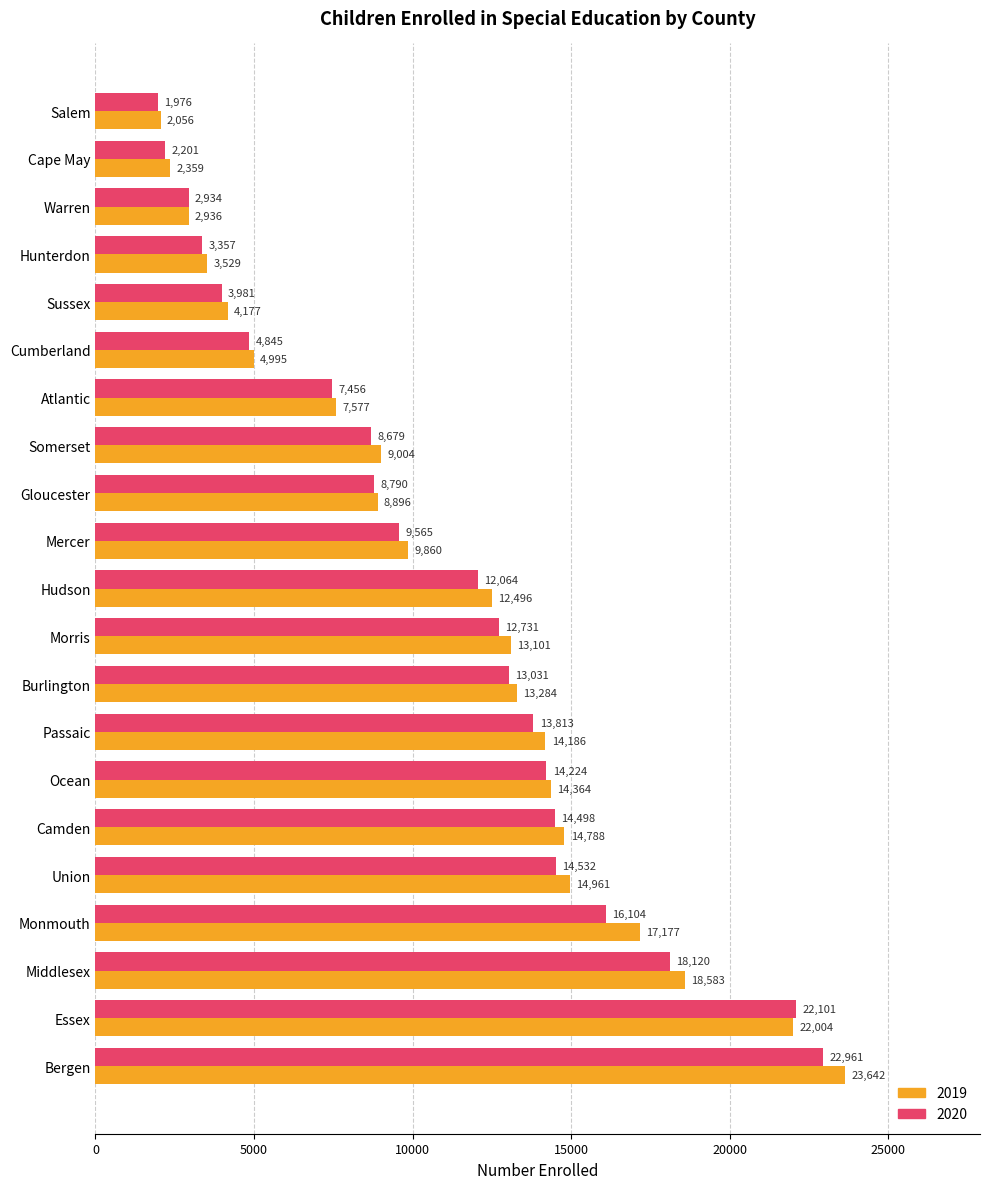

Which category has the lowest value in the 2019 series?

Salem